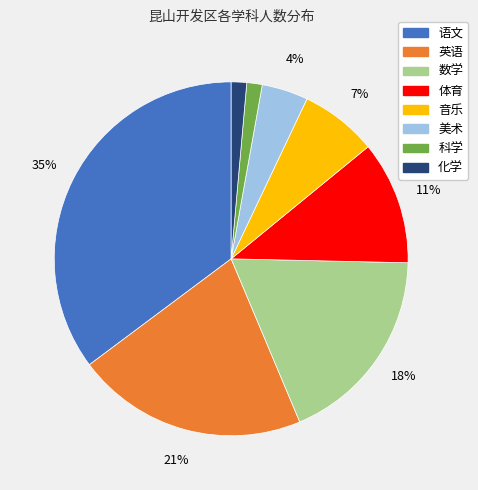

Which has a higher value, 体育 or 英语?

英语